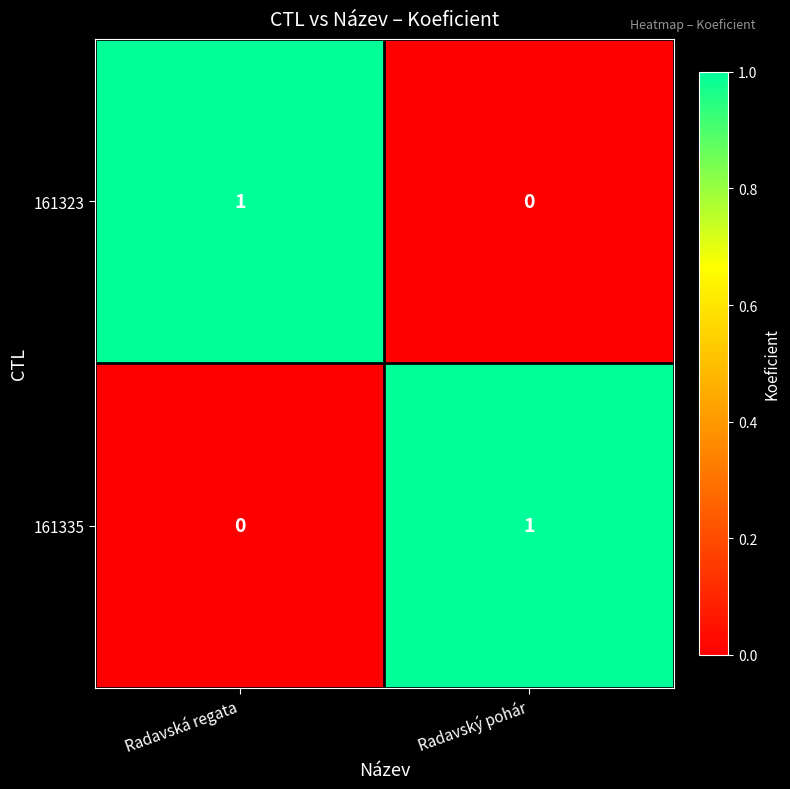

Reading left to right, extract all data points from this chart.

161323: Radavská regata=1	Radavský pohár=0
161335: Radavská regata=0	Radavský pohár=1